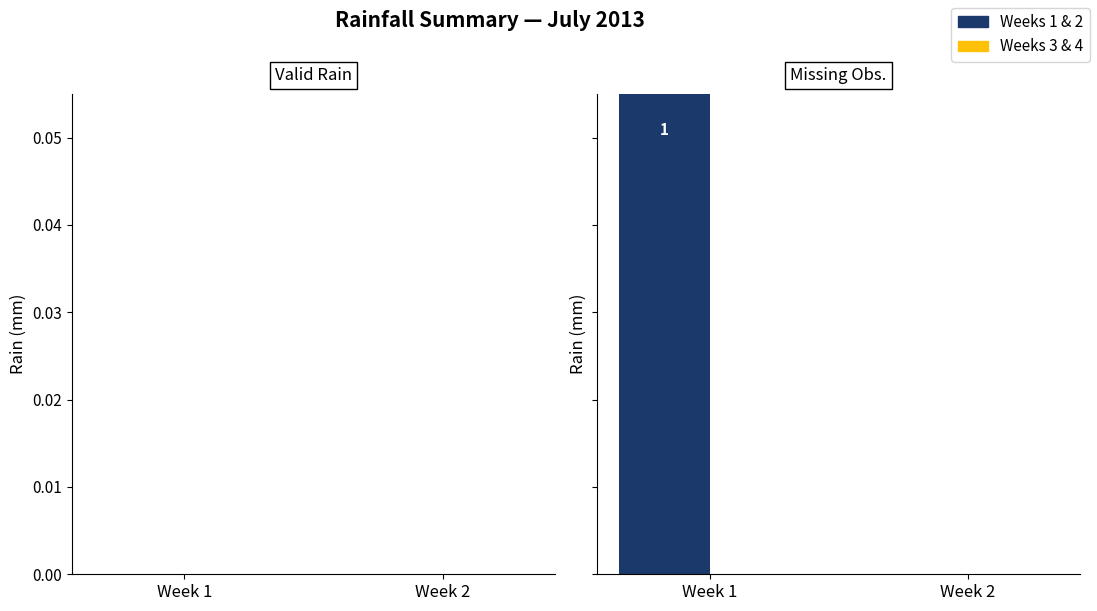

How many groups of bars are there?

2